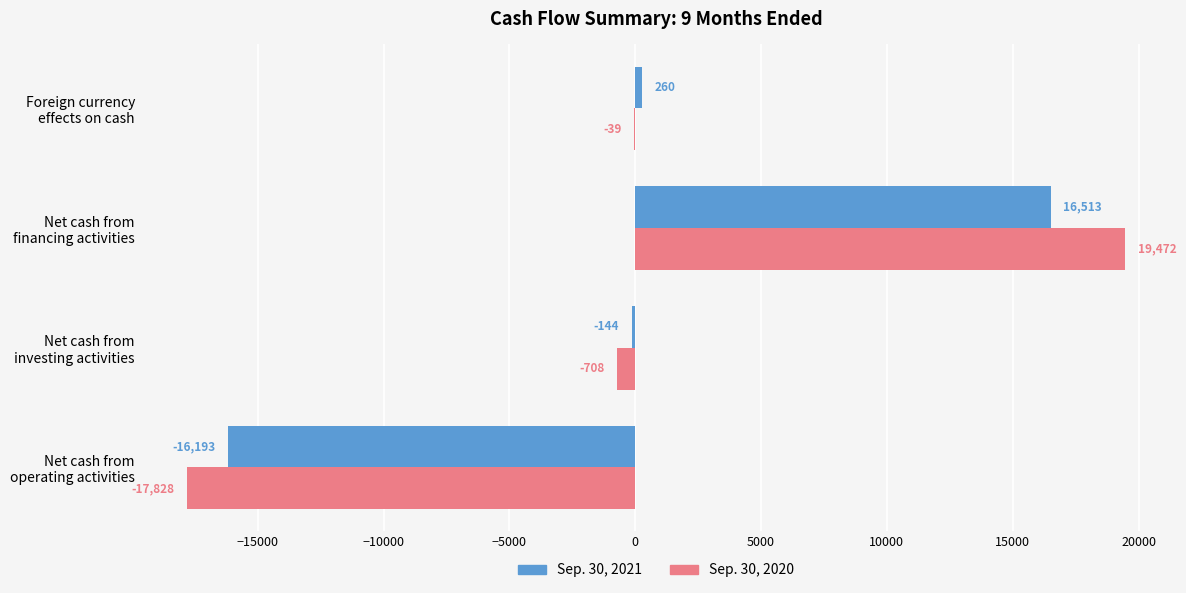

At which category is the sum across all series the highest?

Net cash from
financing activities